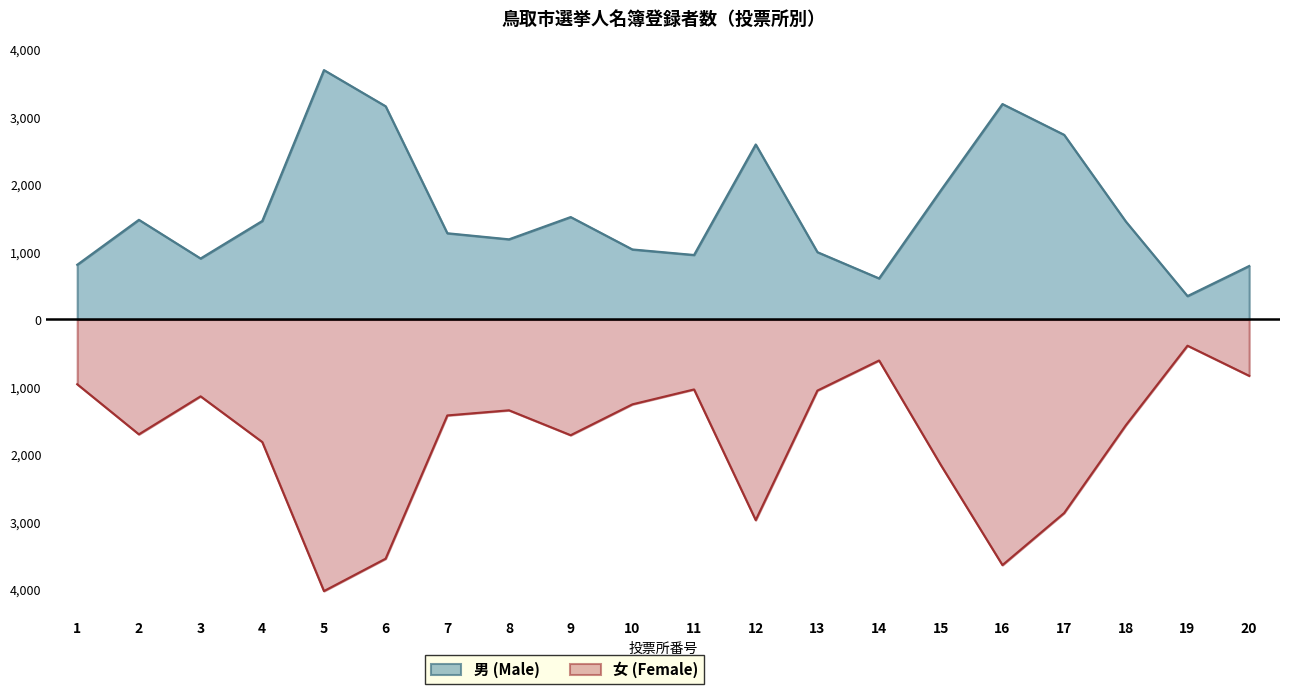

The 男 (Male) series shows 1278 at 7. True or false?

True